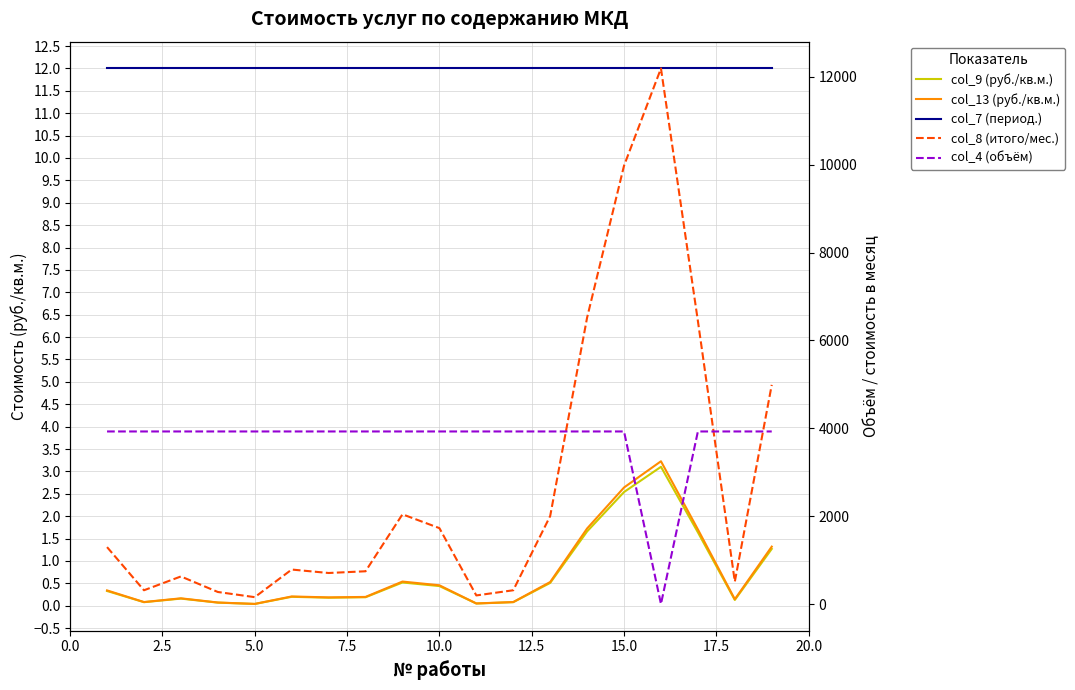

What is the lowest value of the Объем (col_4) series?

2.0